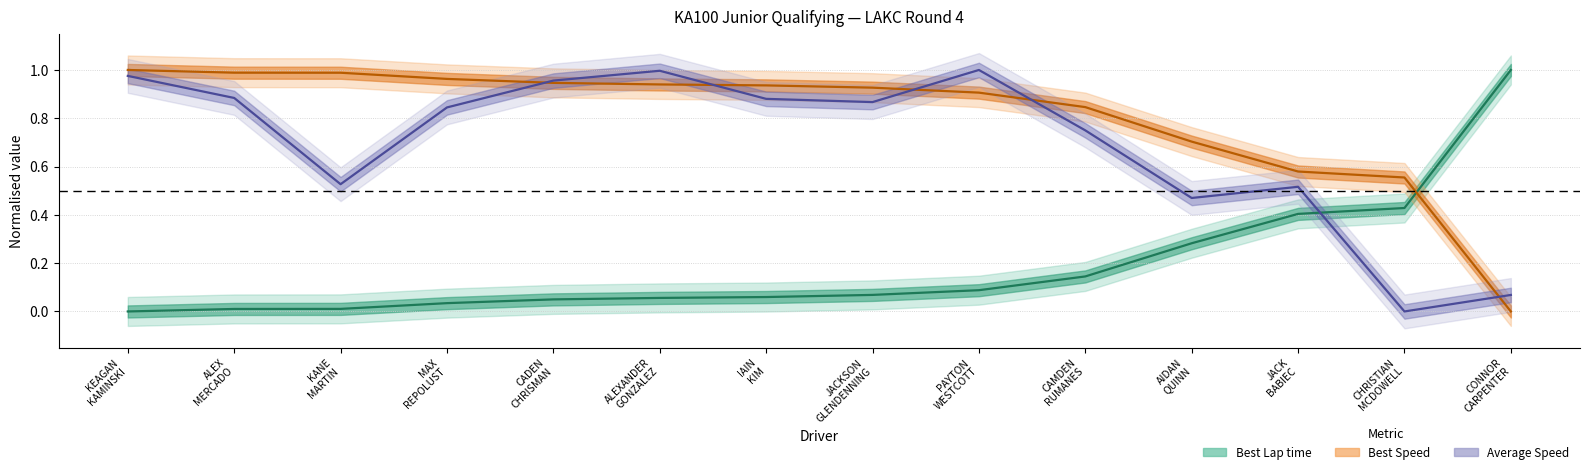

What value does the Best Speed series have at CADEN CHRISMAN?

0.9